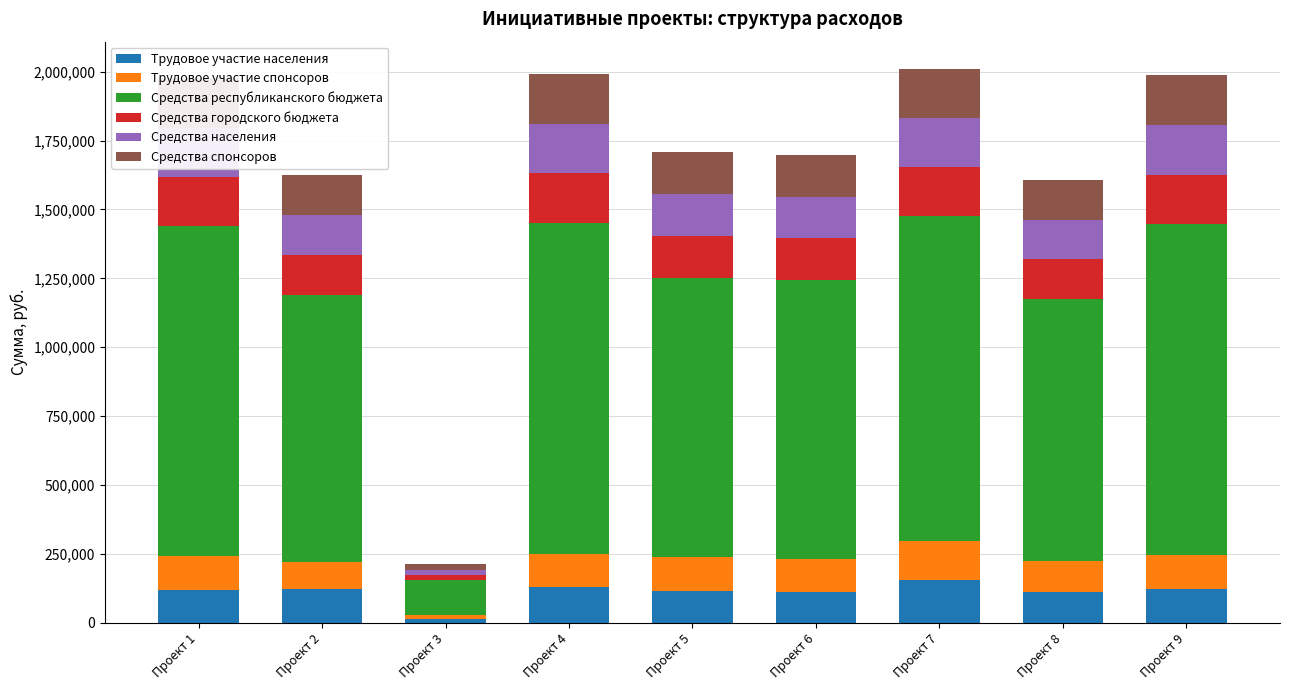

What is the sum of the Трудовое участие населения values at Проект 2 and Проект 9?

242957.6